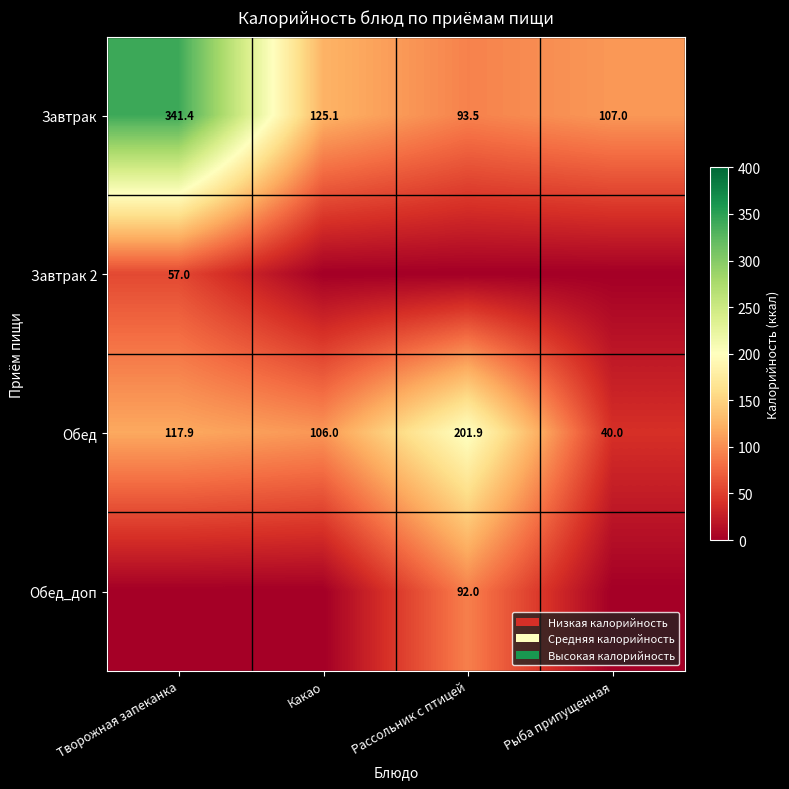

List the labels in order of Завтрак value, smallest first.

Рассольник с птицей, Рыба припущенная, Какао, Творожная запеканка